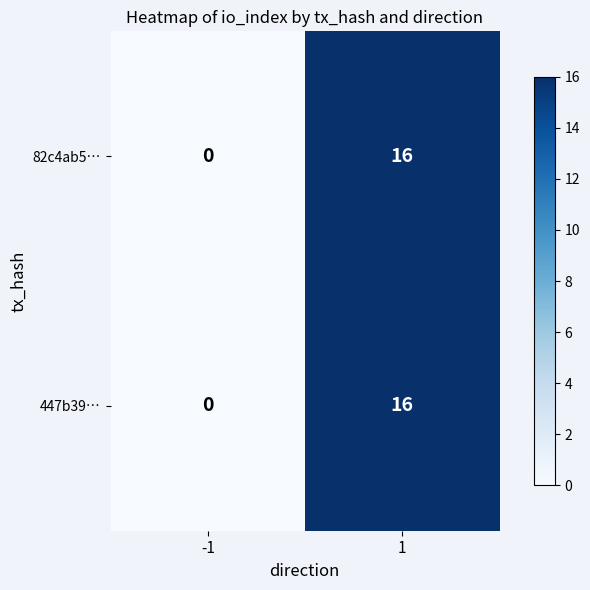

What is the sum of all 82c4ab5… values?

16